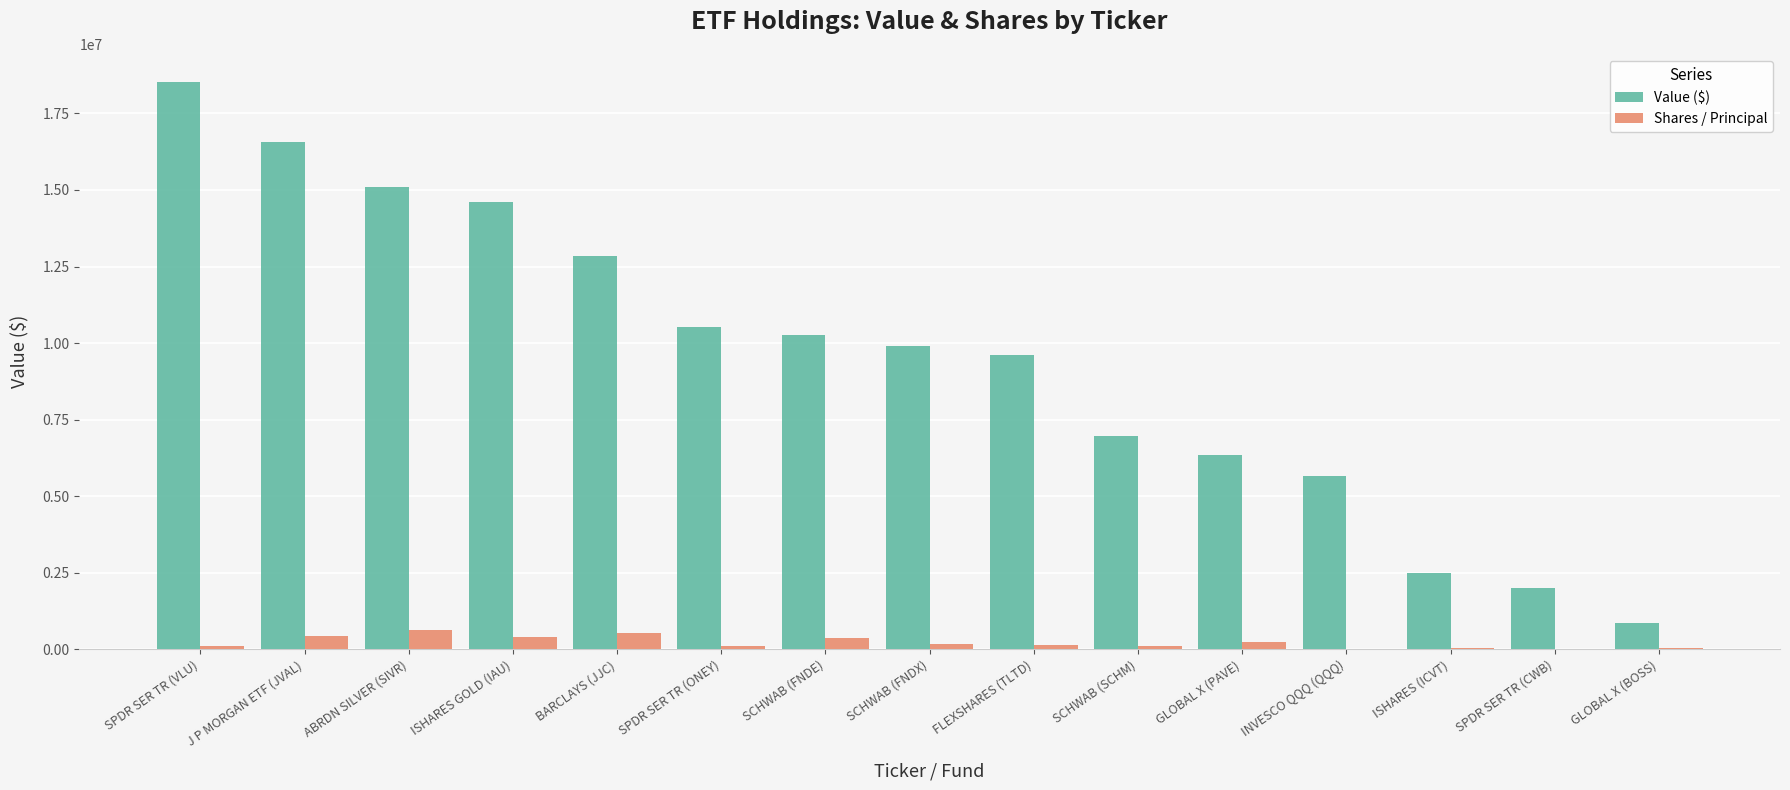

Which series changed the most between GLOBAL X (PAVE) and SPDR SER TR (CWB)?

Value ($)